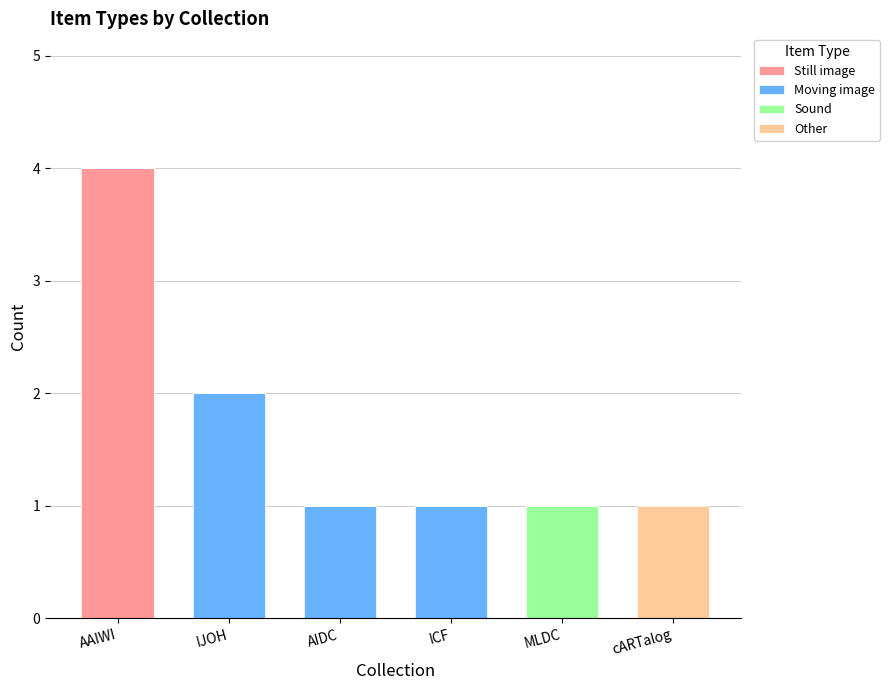

Are the bars horizontal?

No